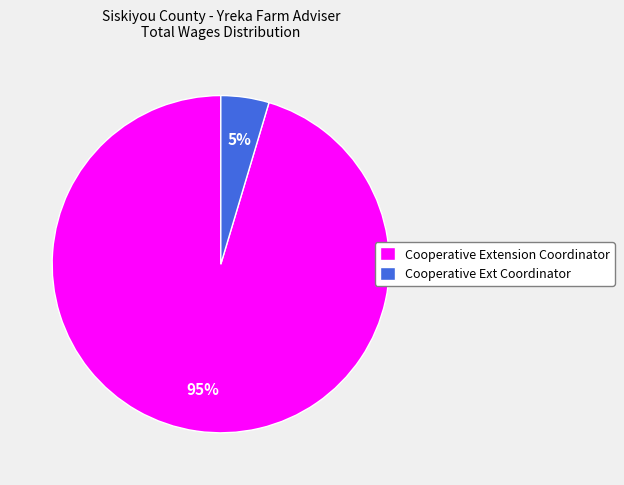

To the nearest percent, what is the combined percentage of Cooperative Ext Coordinator and Cooperative Extension Coordinator?

100%